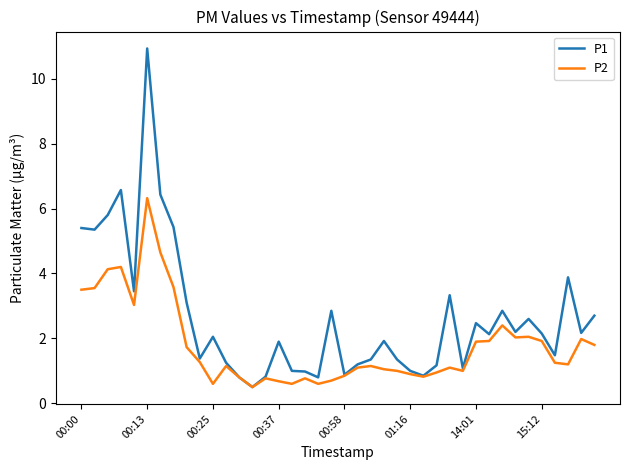

Which series has the largest total across all categories?

P1